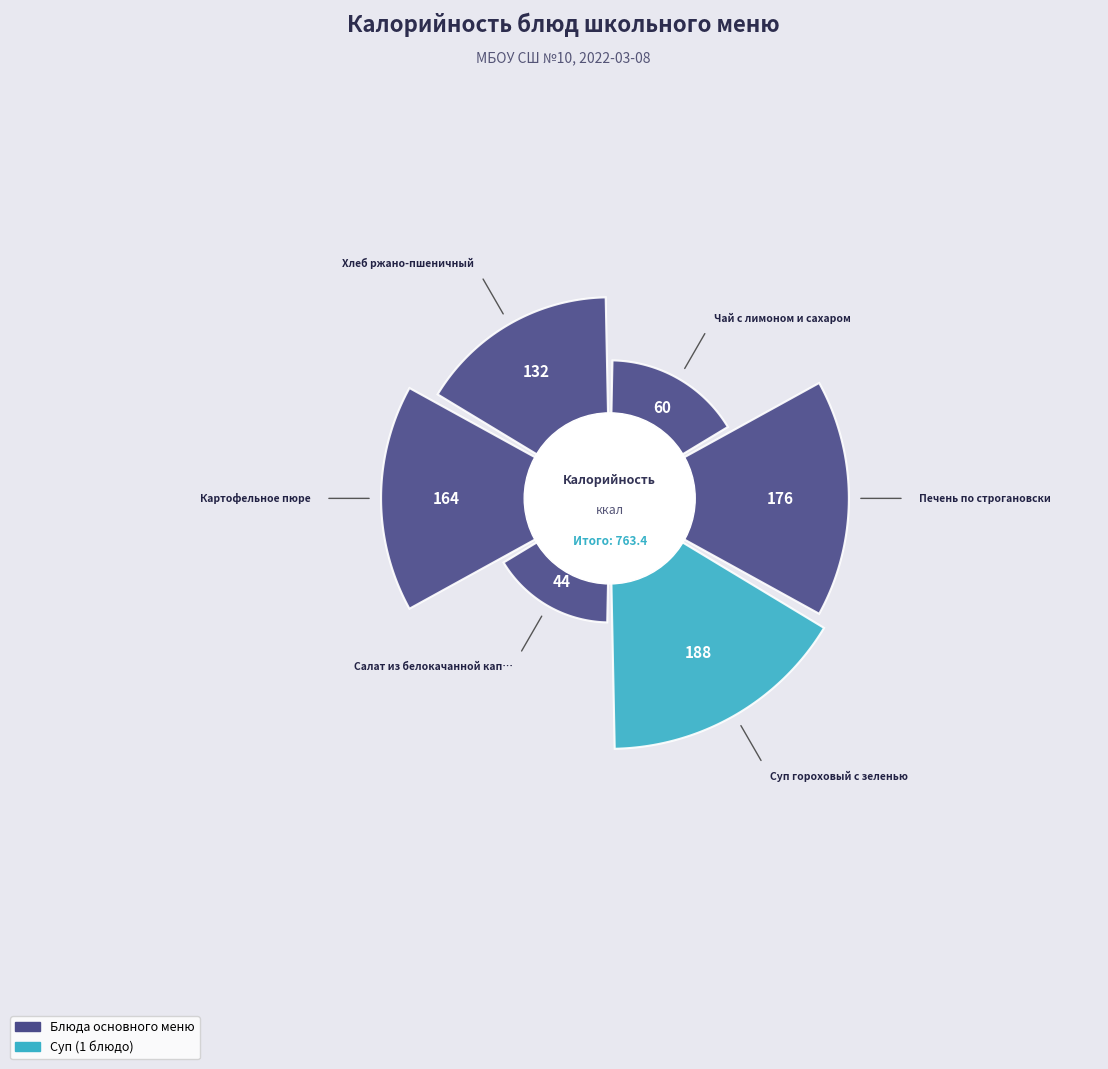

Is the sum of Картофельное пюре and Чай с лимоном и сахаром greater than half?

No